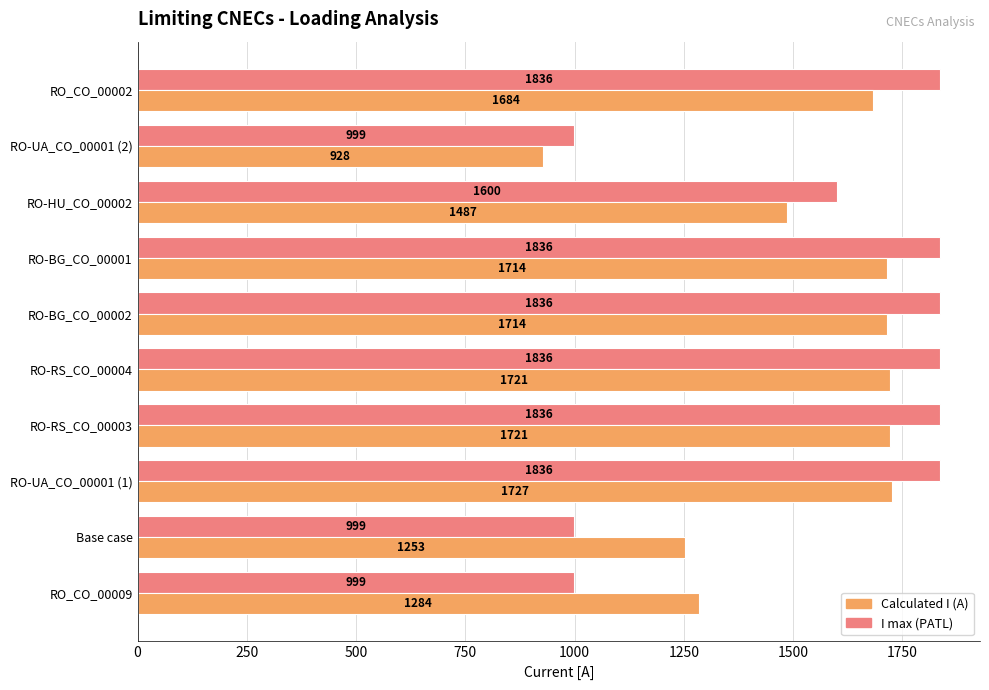

What is the difference between the highest and lowest values at RO-RS_CO_00004?

115